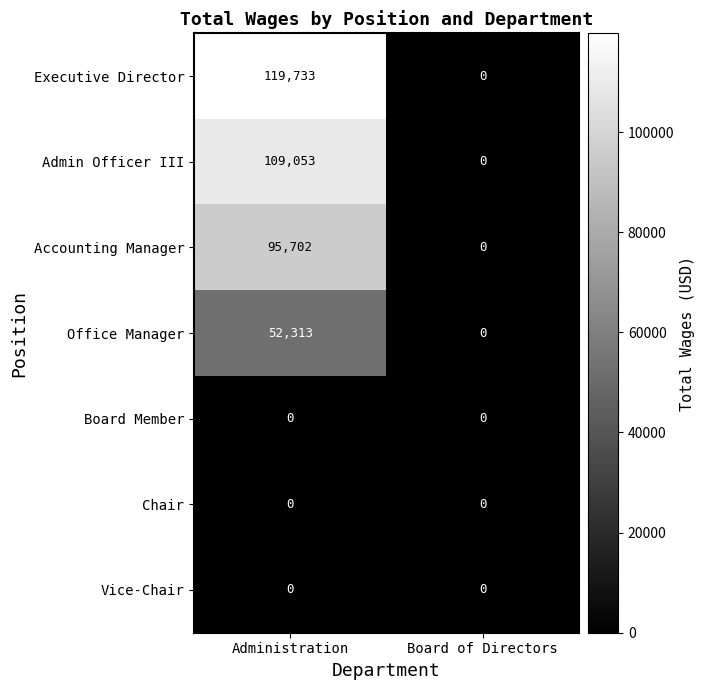

What is the greatest value displayed?

119733